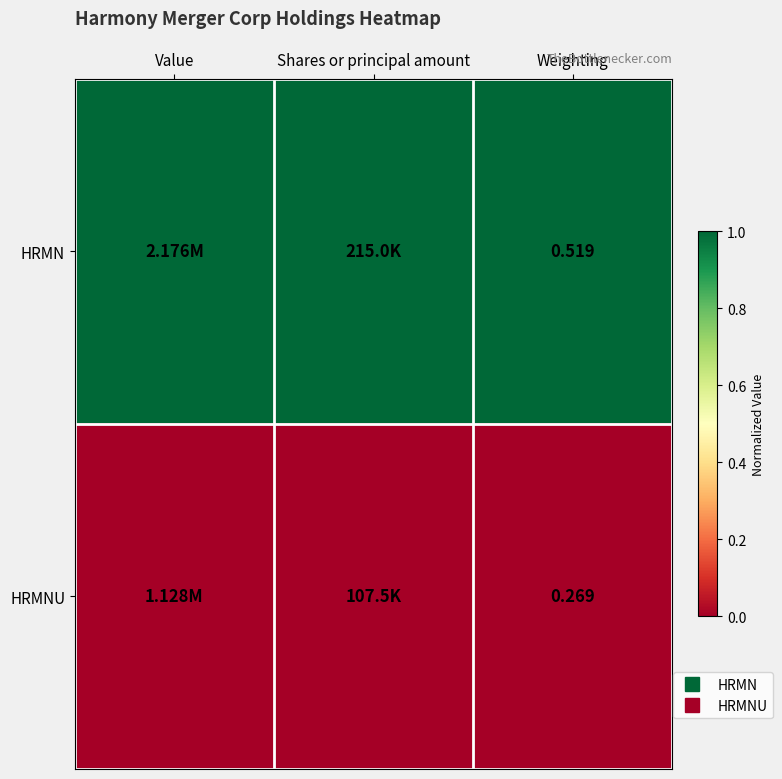

List the series in order of their peak value, lowest first.

HRMNU, HRMN